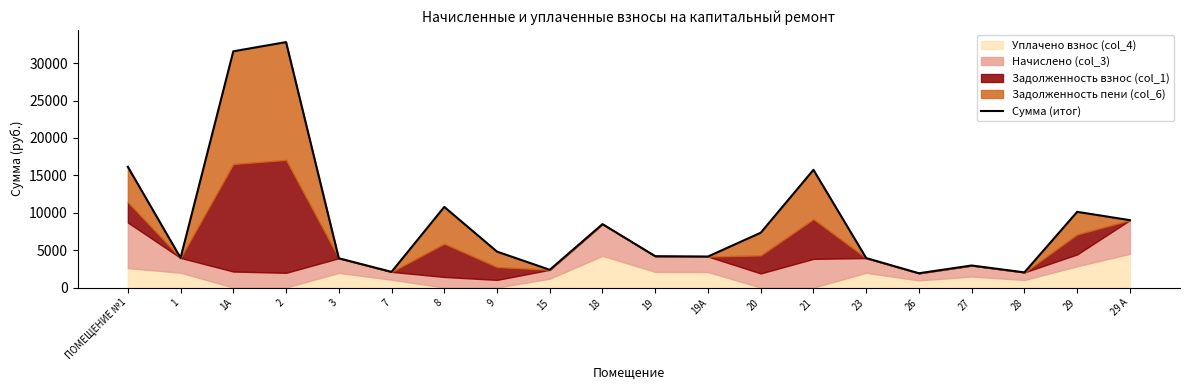

What is the change in value from 29 to 29 А?

-1109.5